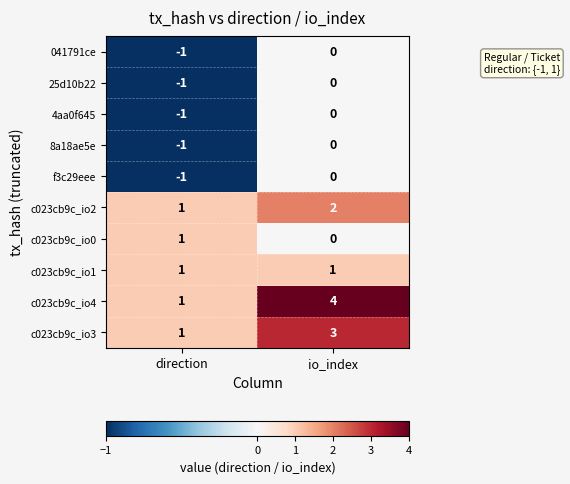

What is the maximum value shown in the chart?

4